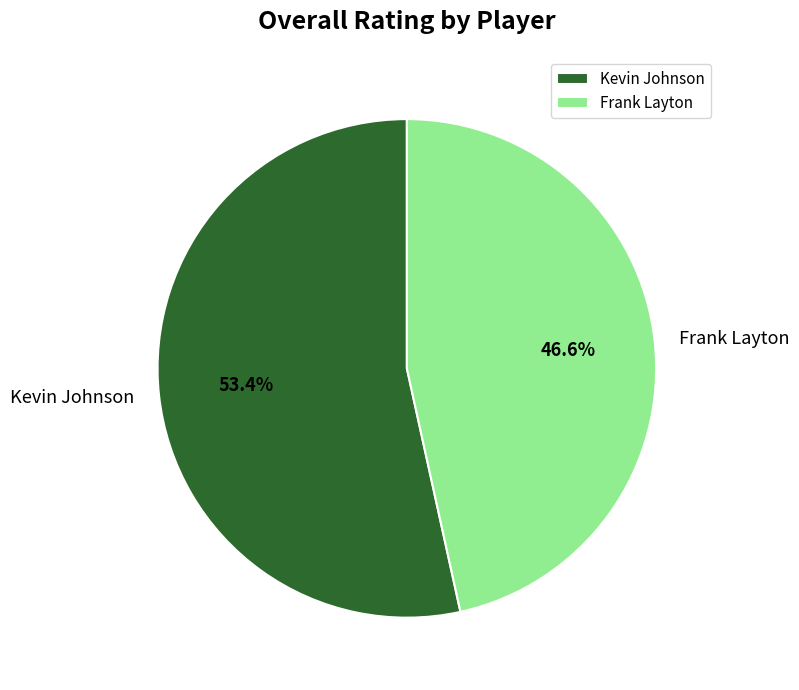

What is the total percentage of Frank Layton and Kevin Johnson?

100.0%